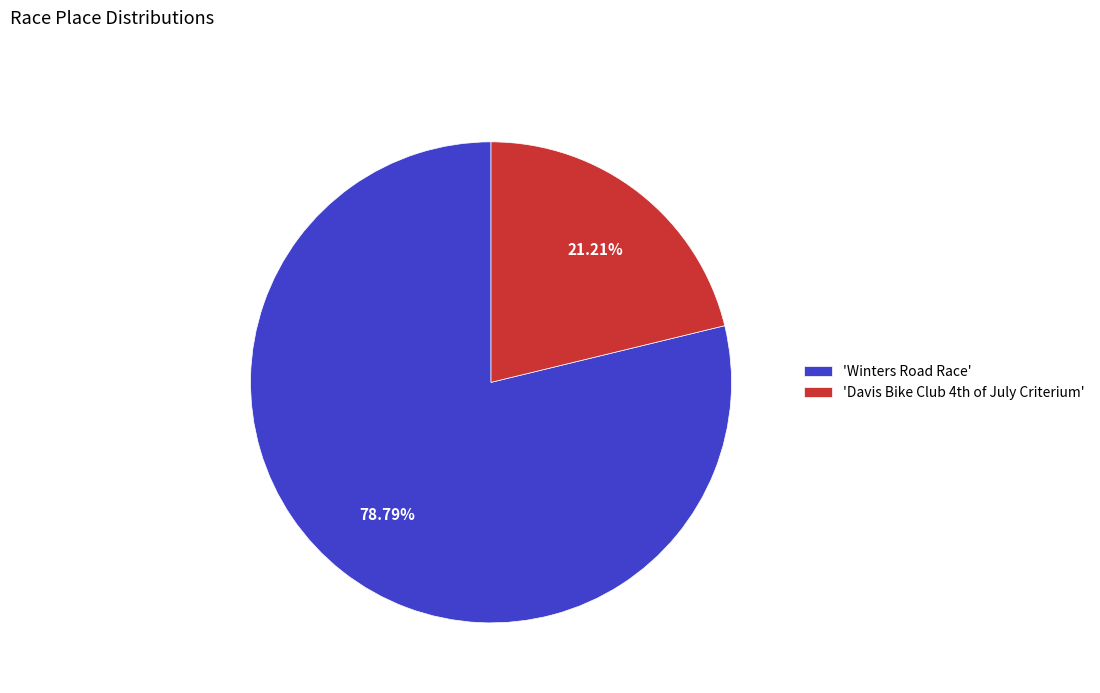

Which category accounts for the majority?

'Winters Road Race'